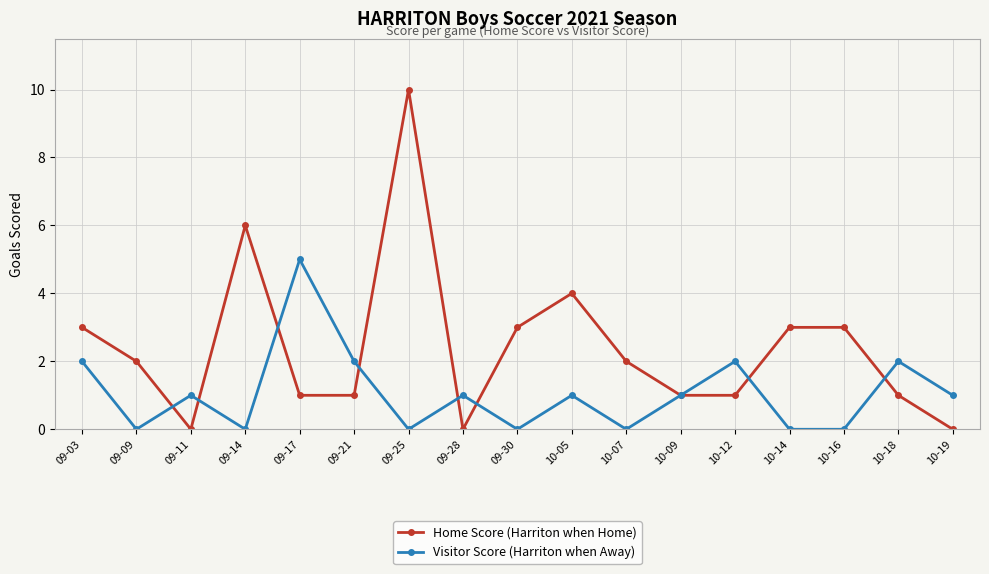

At which category is the sum across all series the highest?

09-25